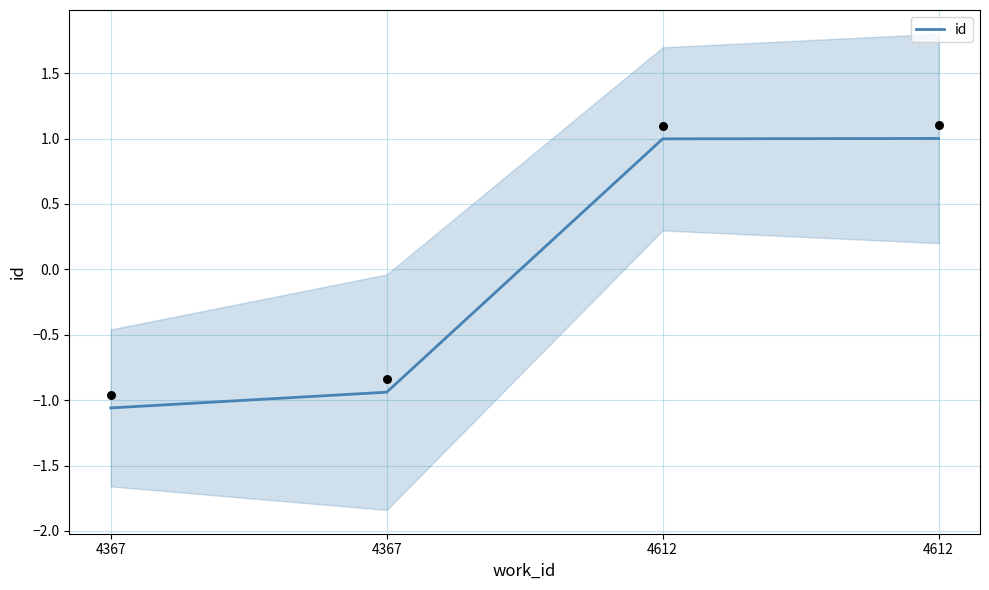

What is the change in value from 4367 to 4612?

+1.9